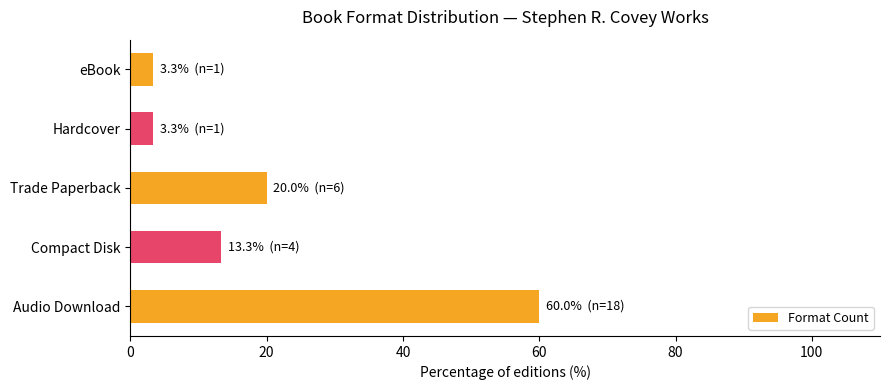

Reading top to bottom, extract all data points from this chart.

3.3	3.3	20.0	13.3	60.0